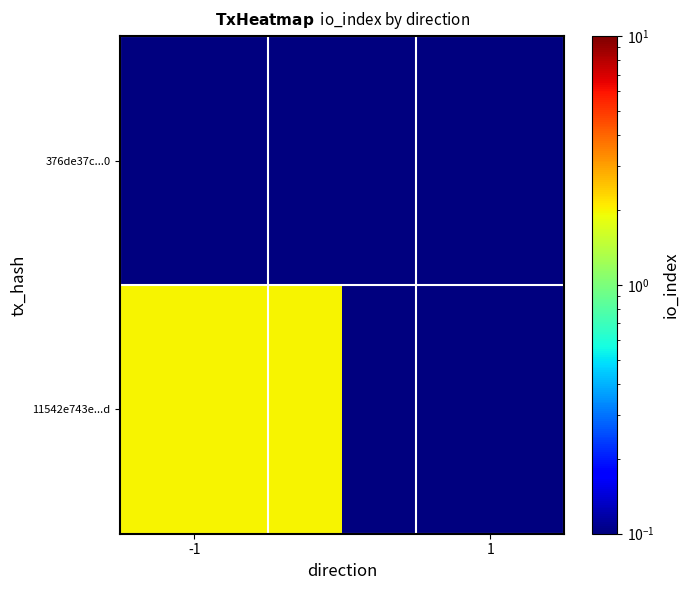

Which series has the largest total across all categories?

11542e743e...d